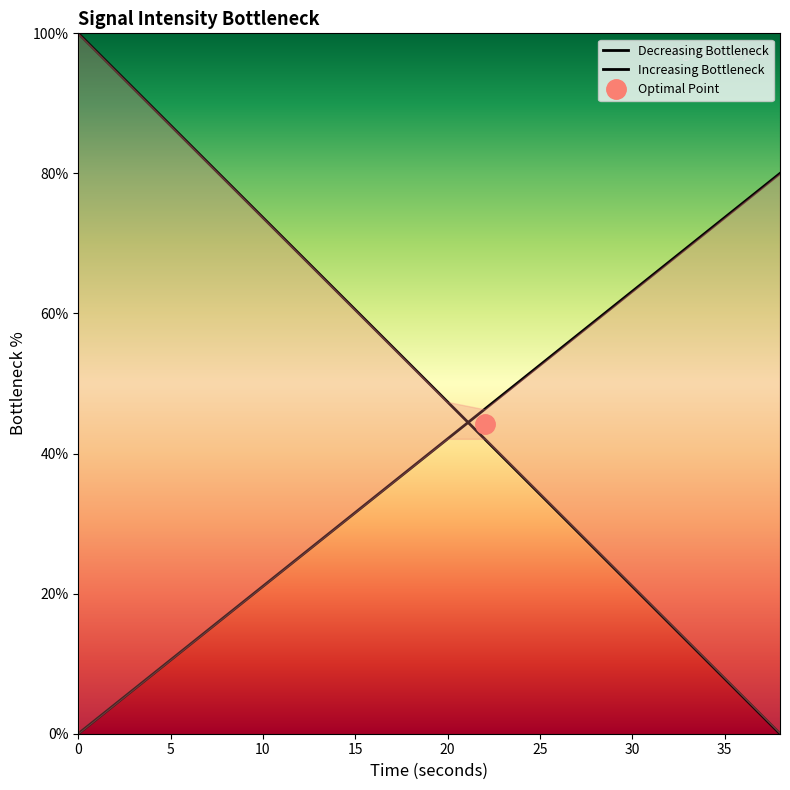

What are all the series names shown in the legend?

Decreasing Bottleneck, Increasing Bottleneck